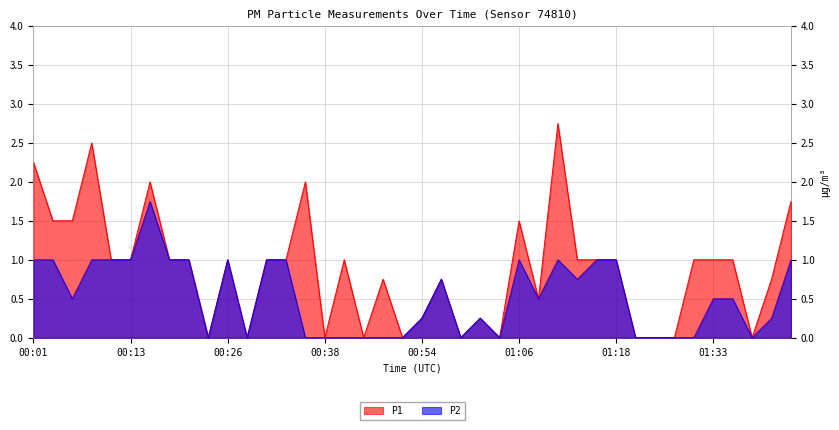

What are all the series names shown in the legend?

P1, P2